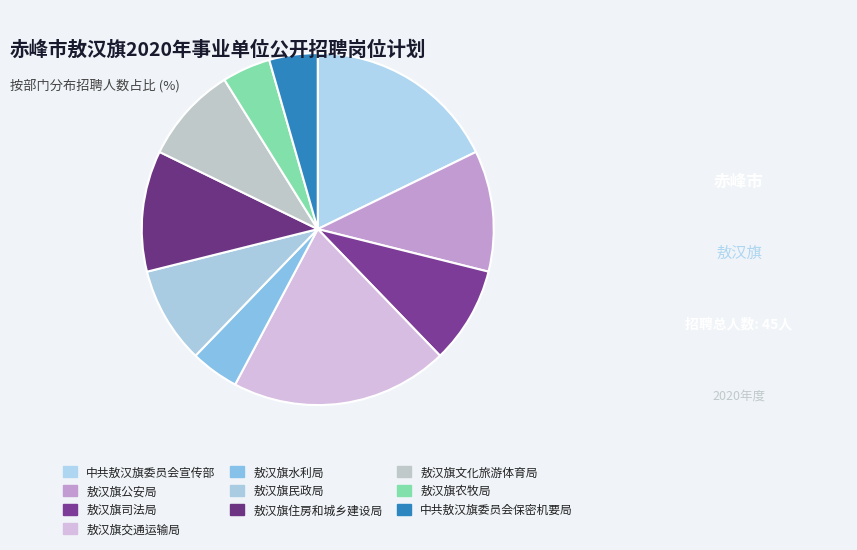

Count the number of slices in the pie.

10